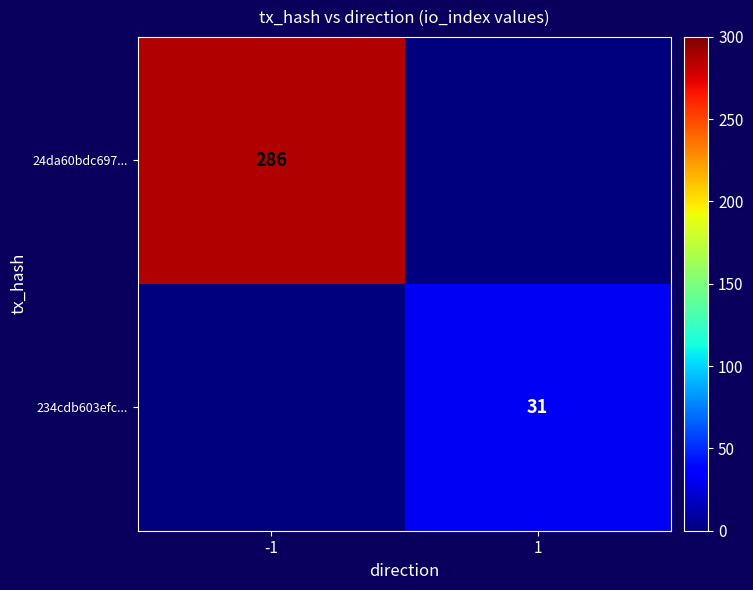

At which category does the chart reach its minimum across all series?

1